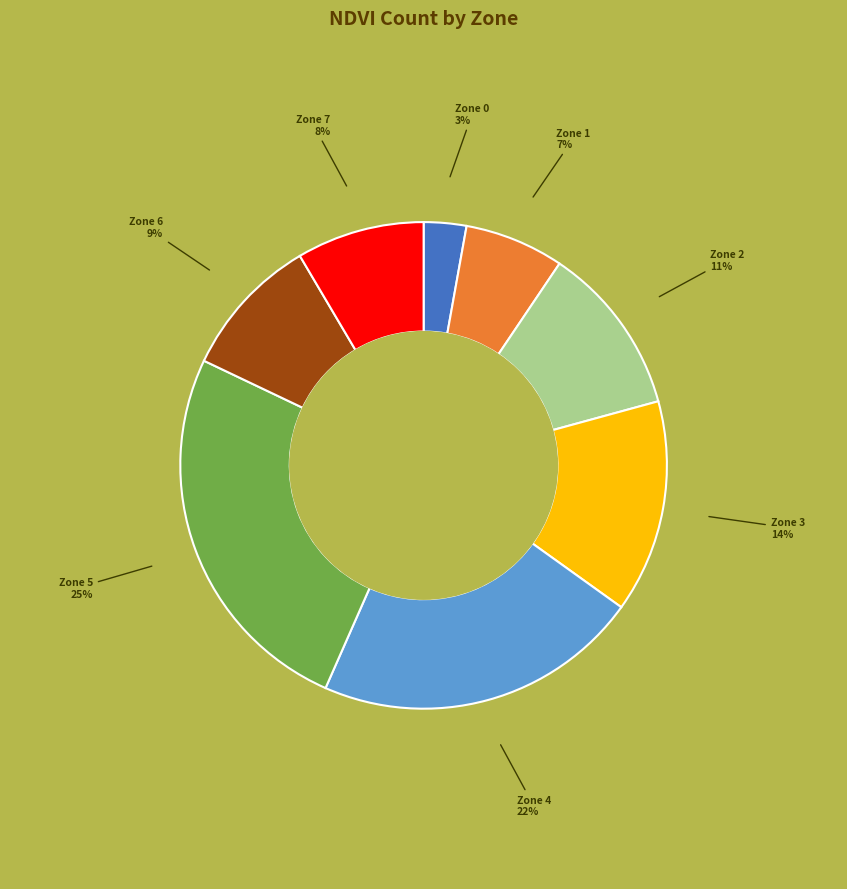

How many segments does this pie chart have?

8